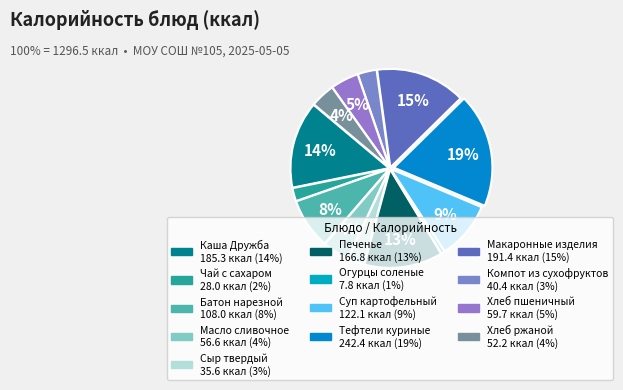

Which category has the smallest portion of the pie?

Огурцы соленые